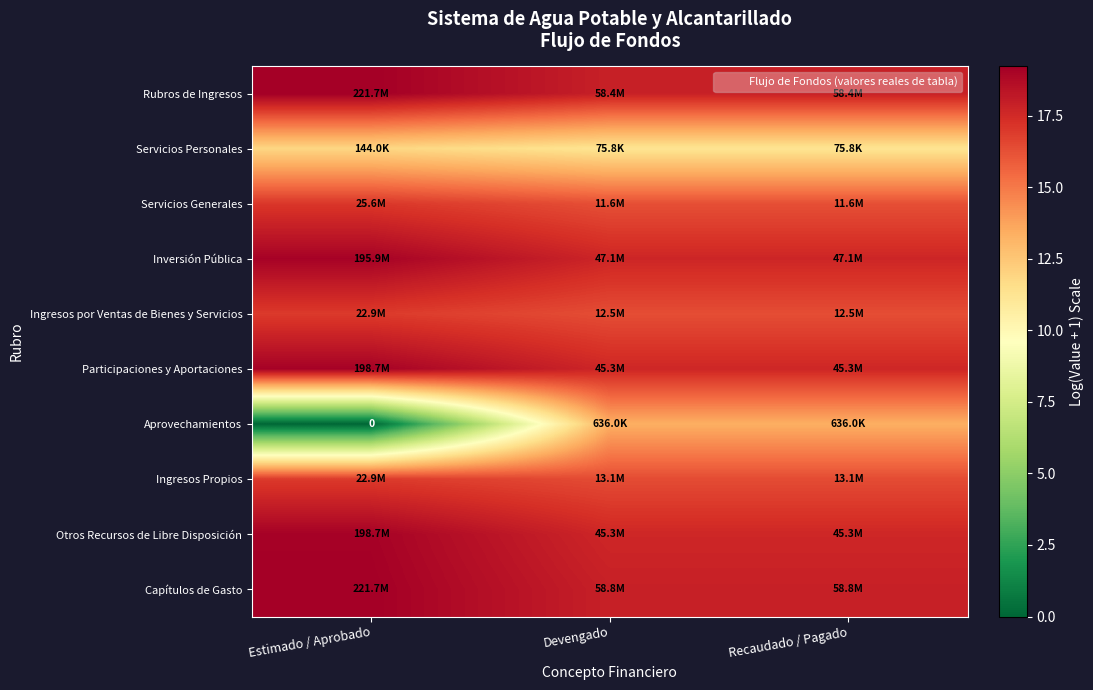

How many series are shown in this chart?

10